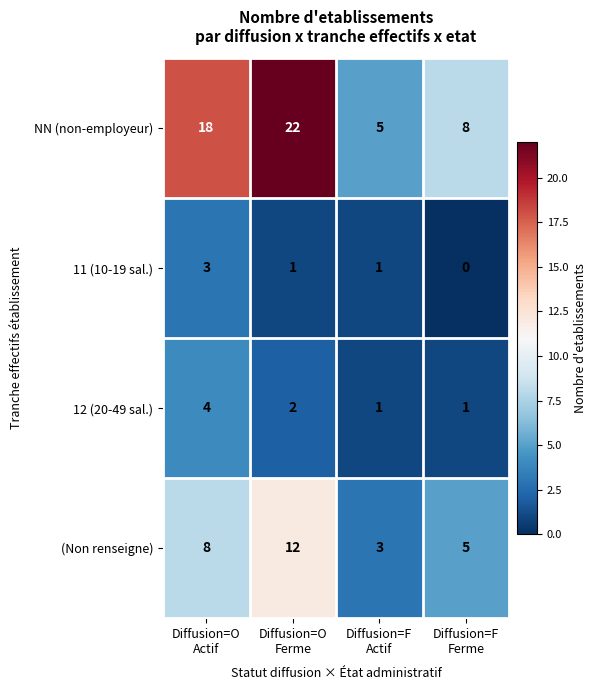

Which series has the widest spread of values?

NN (non-employeur)